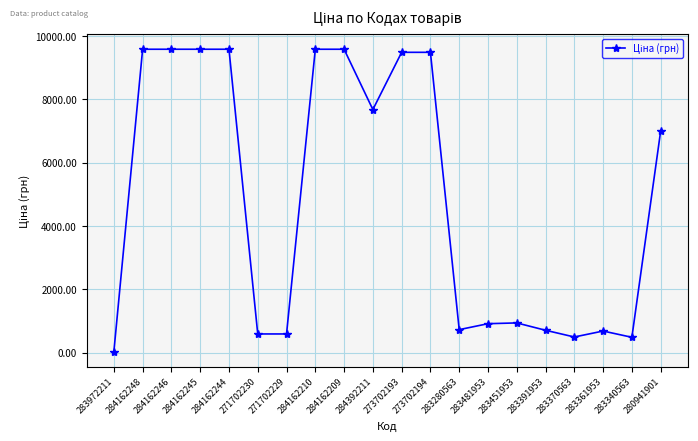

What is the value of the 16th point from the left?

713.0